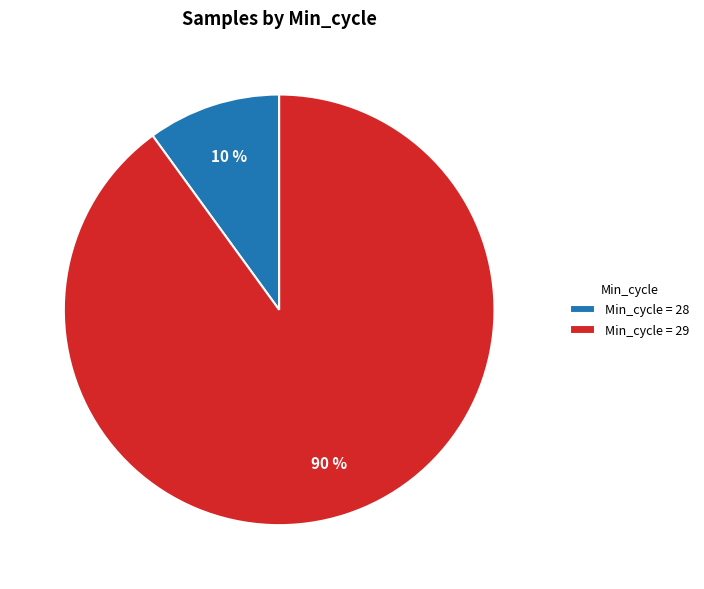

Is it true that Min_cycle = 29 is 83% of the pie?

False